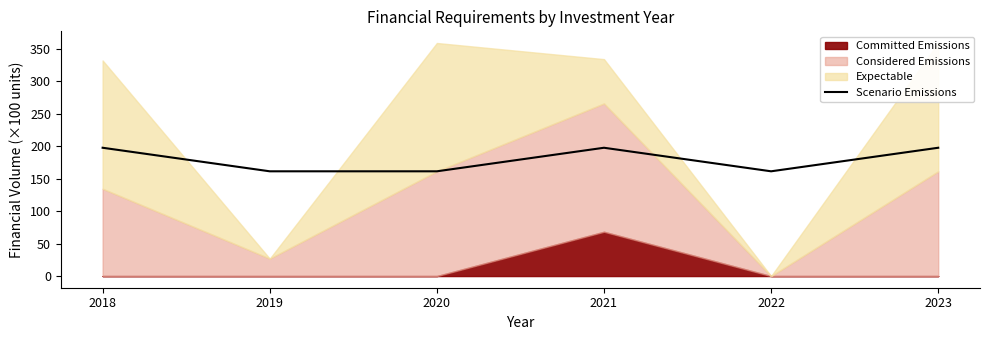

What is the ratio of the value at 2021 to the value at 2020?

1.2